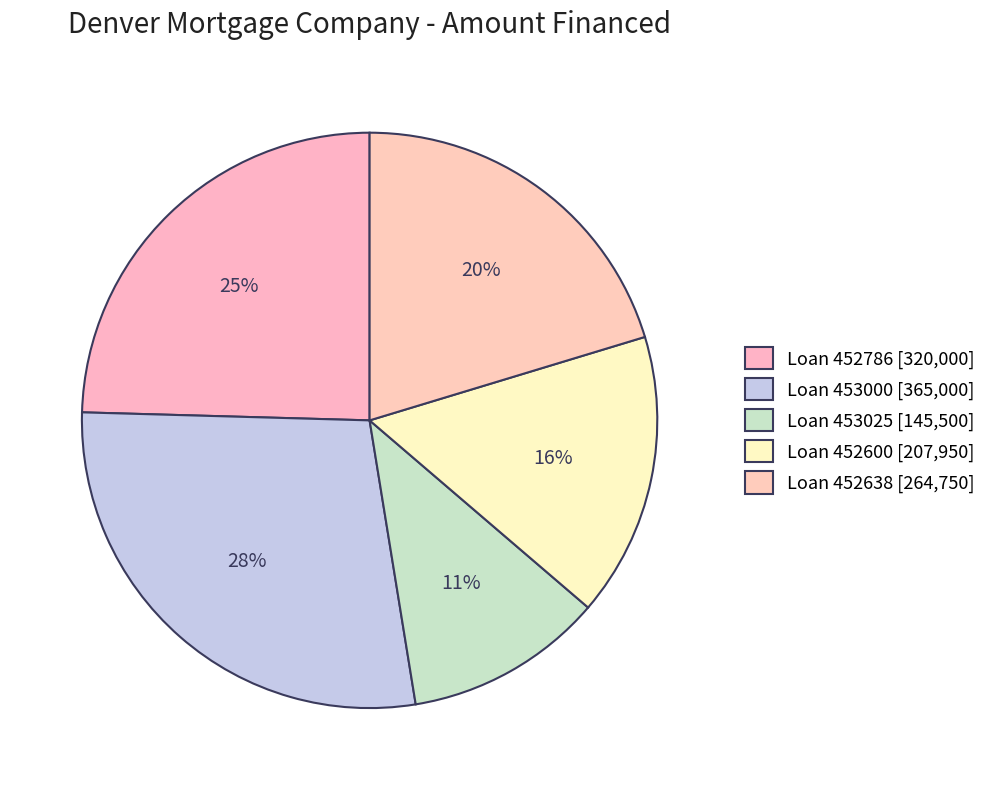

How many slices are in this pie chart?

5